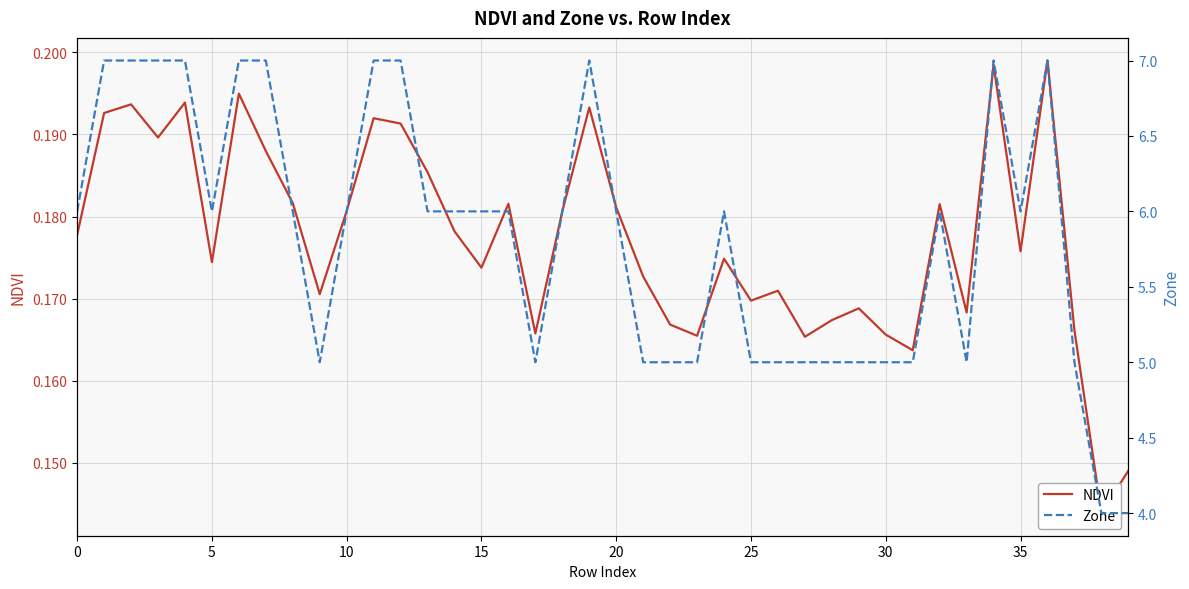

Does the chart have visible grid lines?

Yes